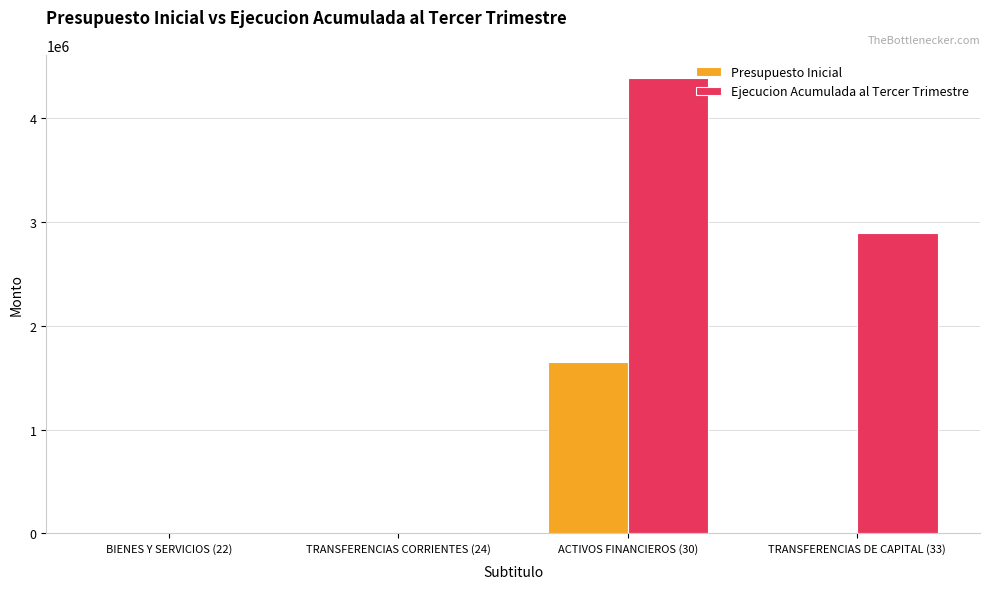

What is the difference between the Ejecucion Acumulada al Tercer Trimestre values at TRANSFERENCIAS DE CAPITAL (33) and BIENES Y SERVICIOS (22)?

2897130